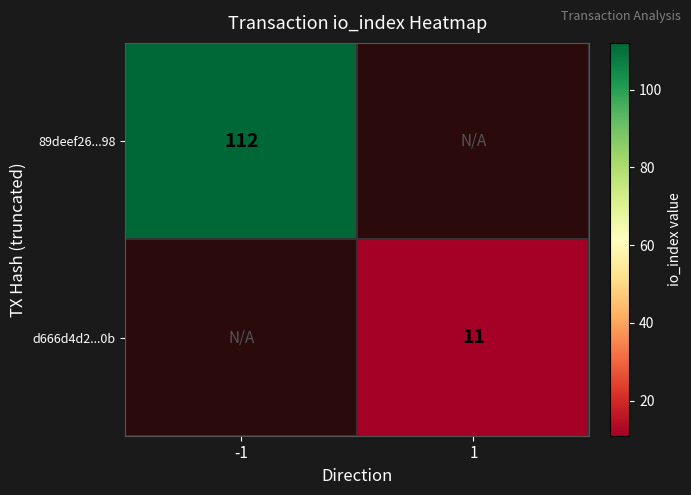

The value of 89deef26...98 at -1 is 156. True or false?

False